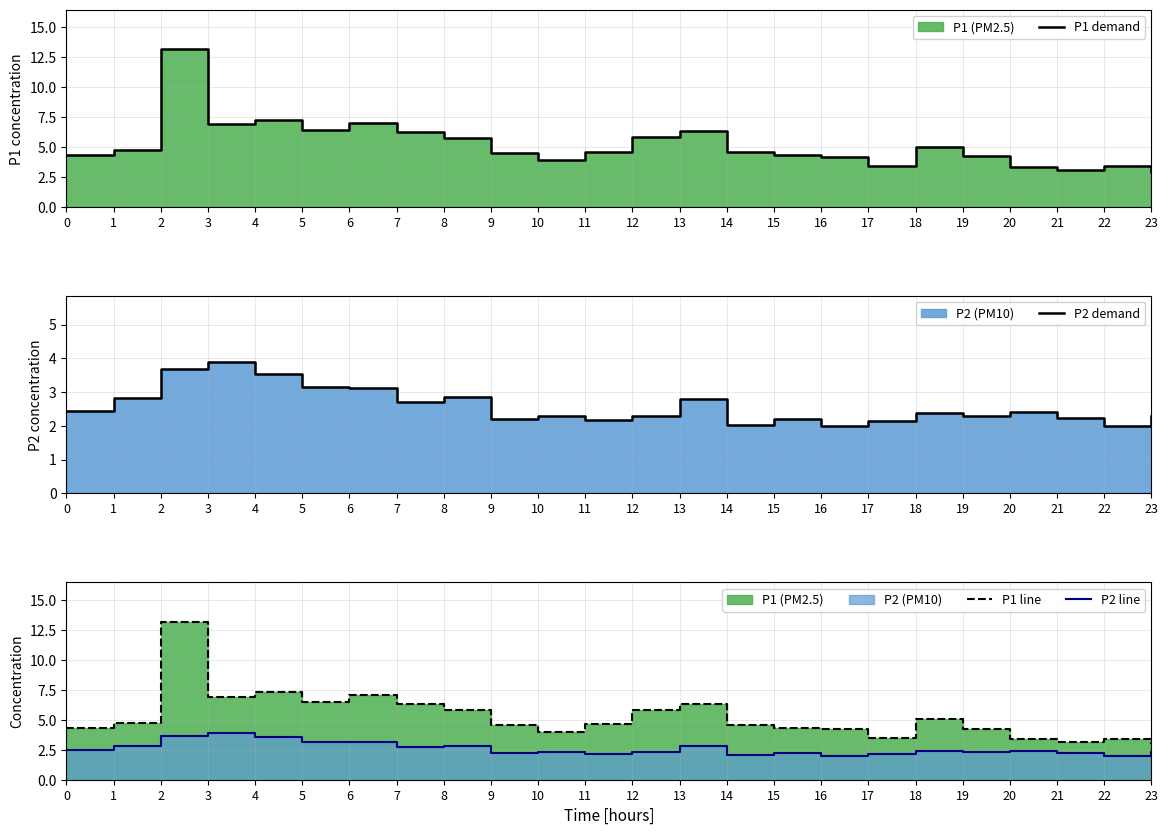

True or false: P1 line and P2 line cross at least once.

False